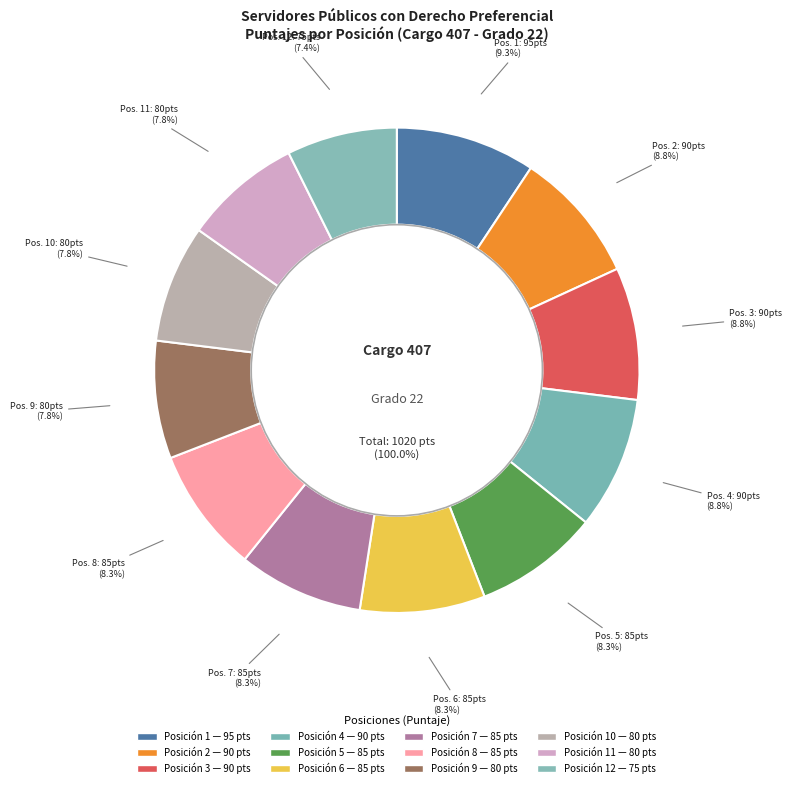

What is the largest slice in the pie chart?

1